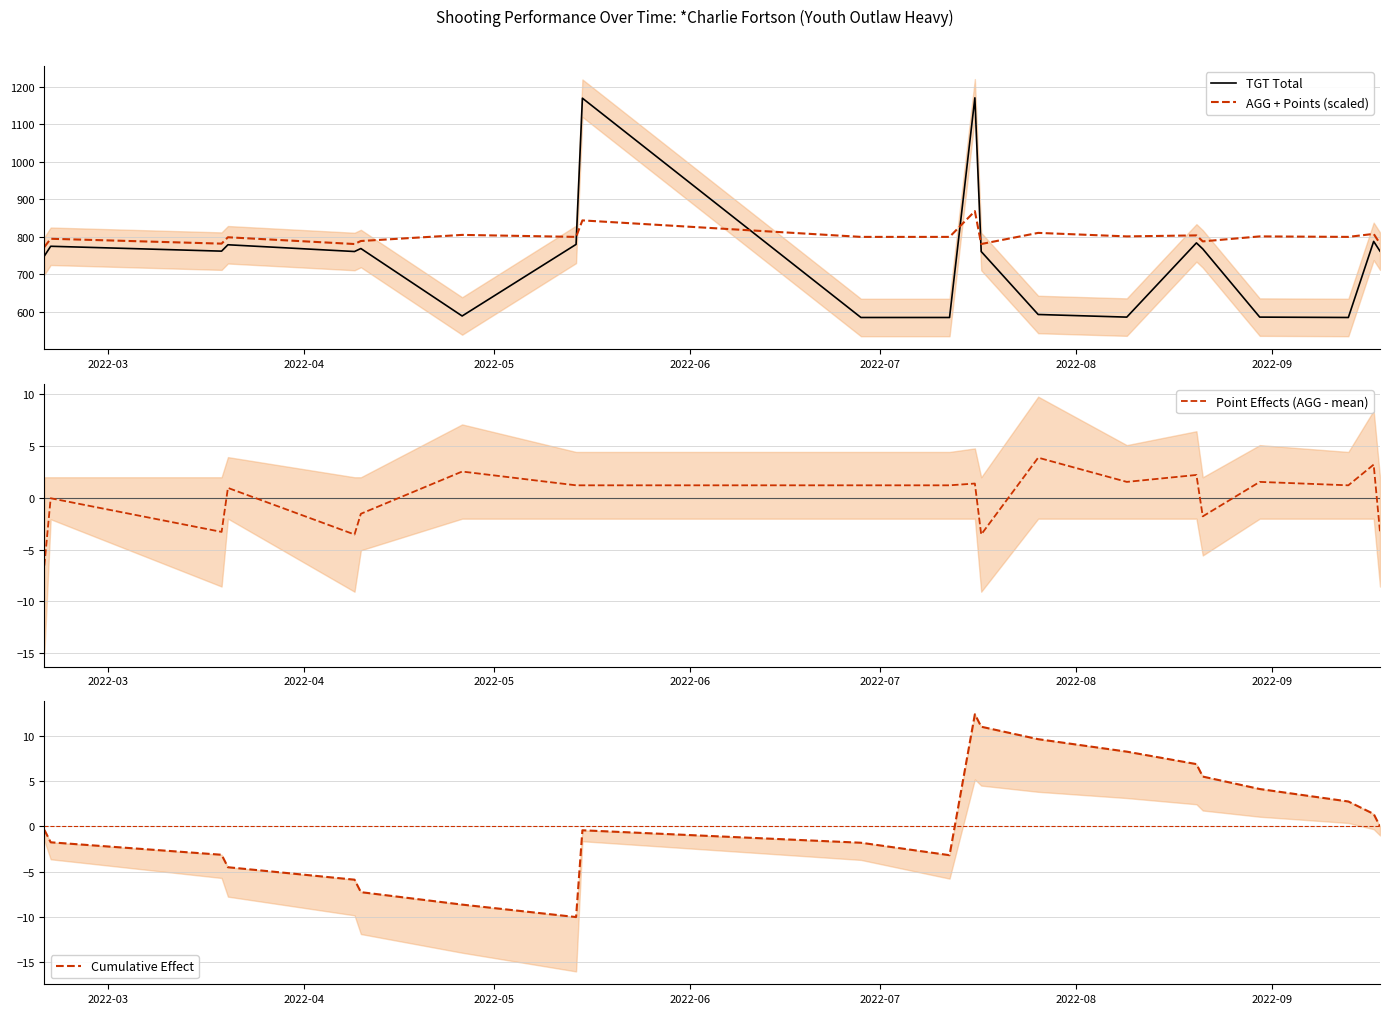

True or false: TGT Total and AGG + Points (scaled) intersect in this chart.

True